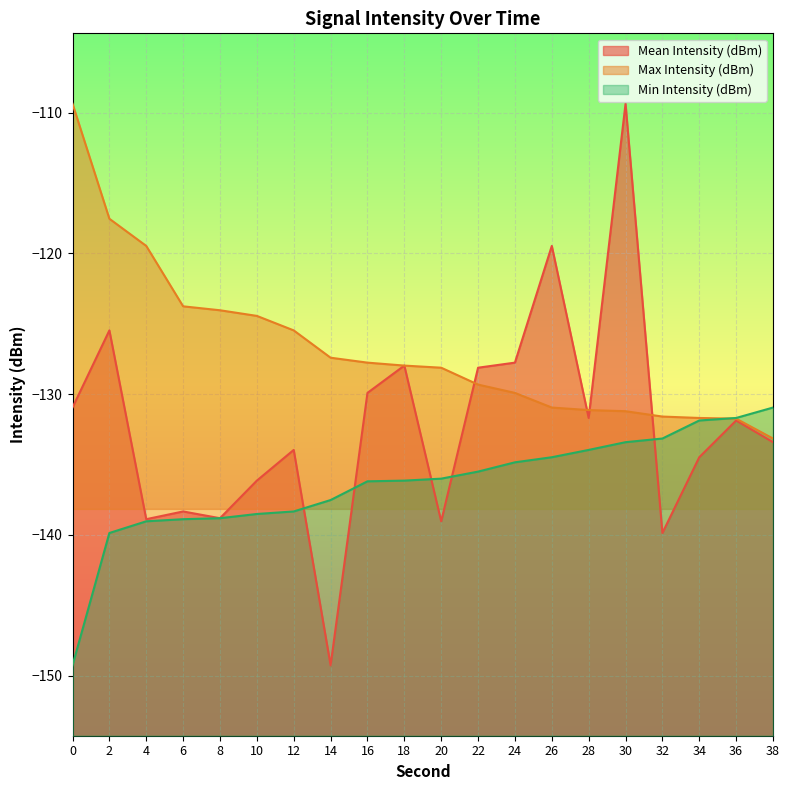

Is it true that Mean Intensity (dBm) equals -134.0 at 12?

True